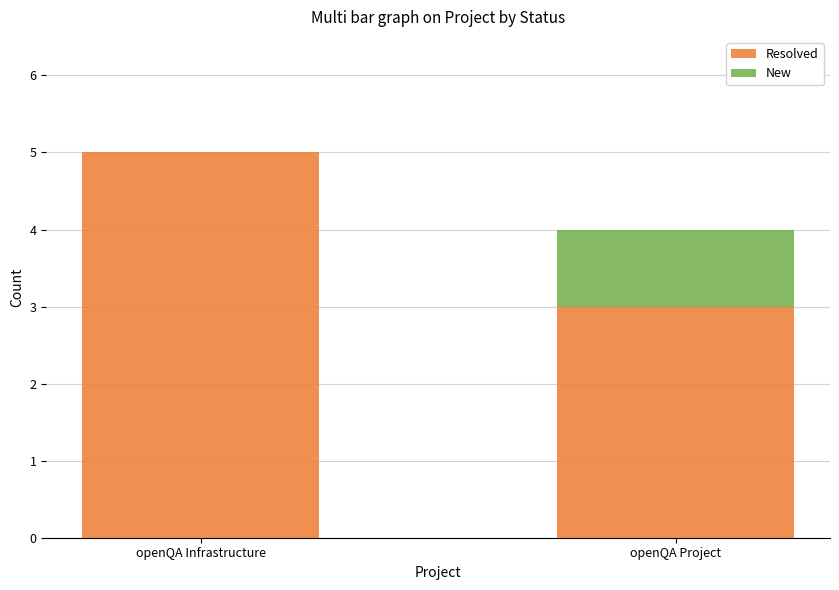

How many distinct data groups are displayed?

2